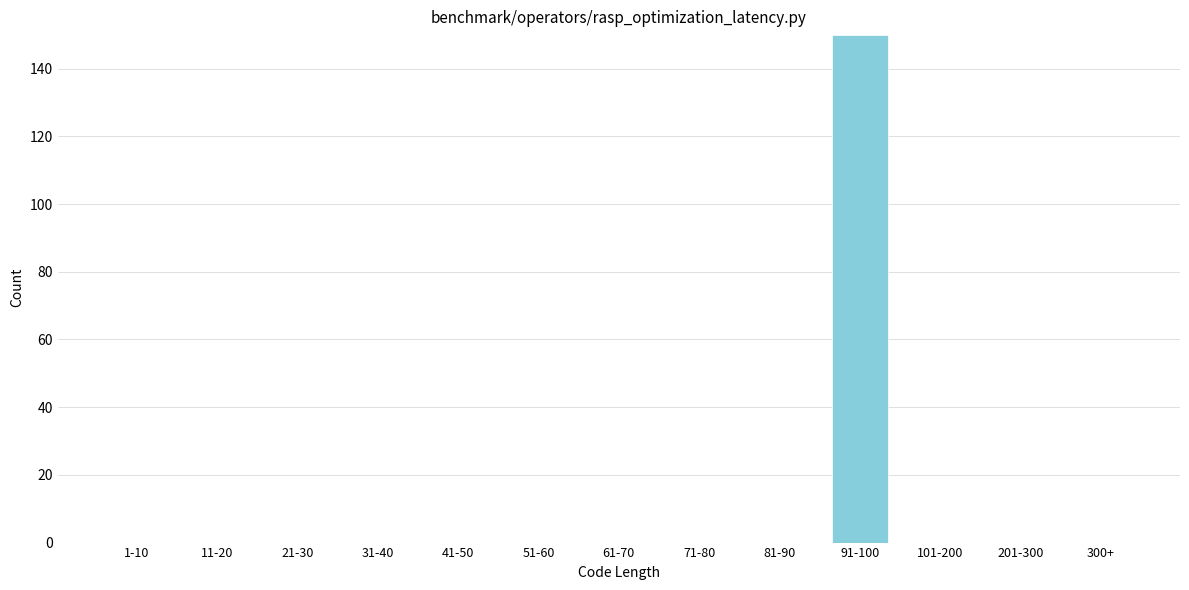

Reading right to left, transcribe all the data shown in this chart.

300+=0	201-300=0	101-200=0	91-100=150	81-90=0	71-80=0	61-70=0	51-60=0	41-50=0	31-40=0	21-30=0	11-20=0	1-10=0